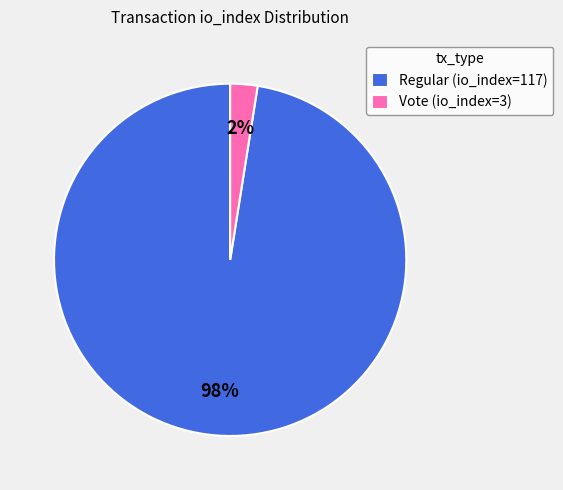

Count the number of slices in the pie.

2